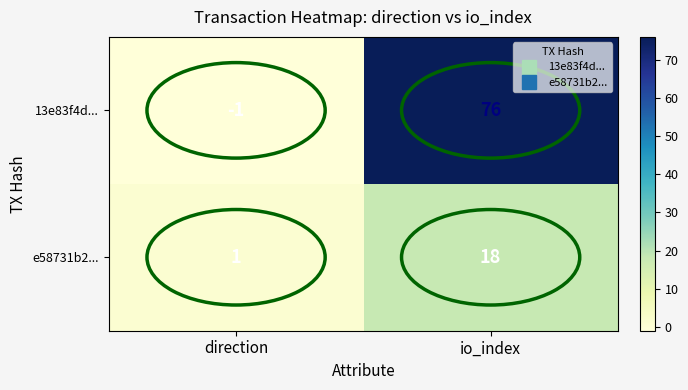

At which category is the sum across all series the highest?

io_index